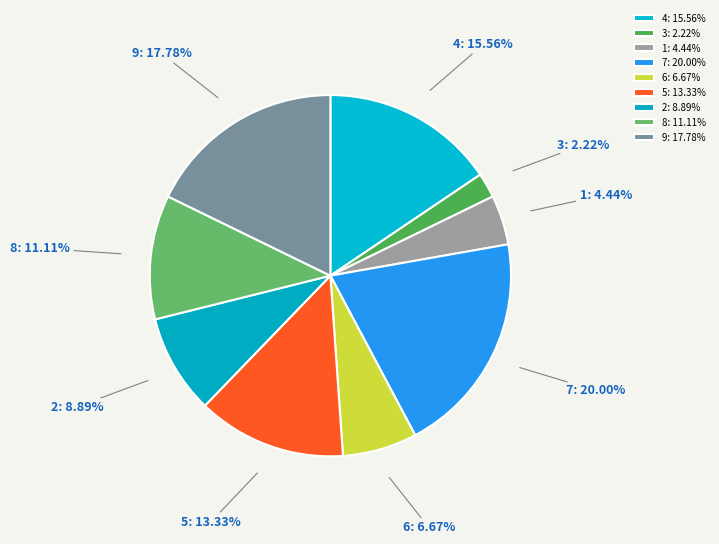

Rank the categories by value from lowest to highest.

3: 2.22%, 1: 4.44%, 6: 6.67%, 2: 8.89%, 8: 11.11%, 5: 13.33%, 4: 15.56%, 9: 17.78%, 7: 20.00%